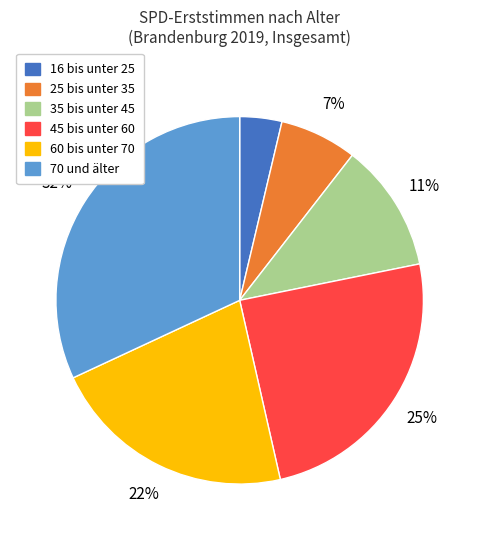

Which slice is the largest?

70 und älter